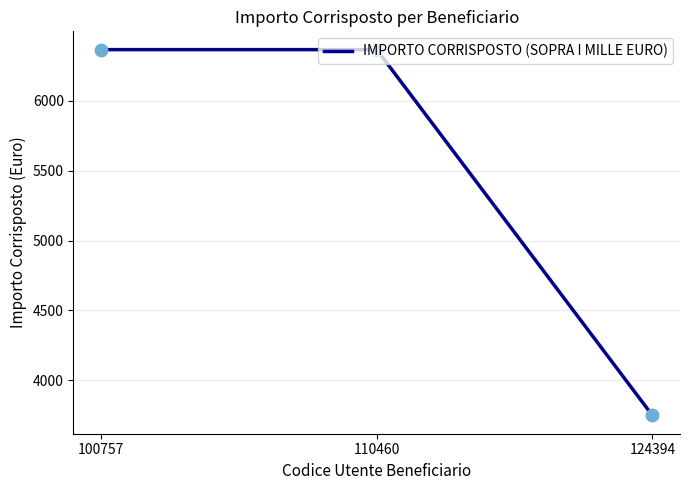

Between 124394 and 100757, which is larger?

100757